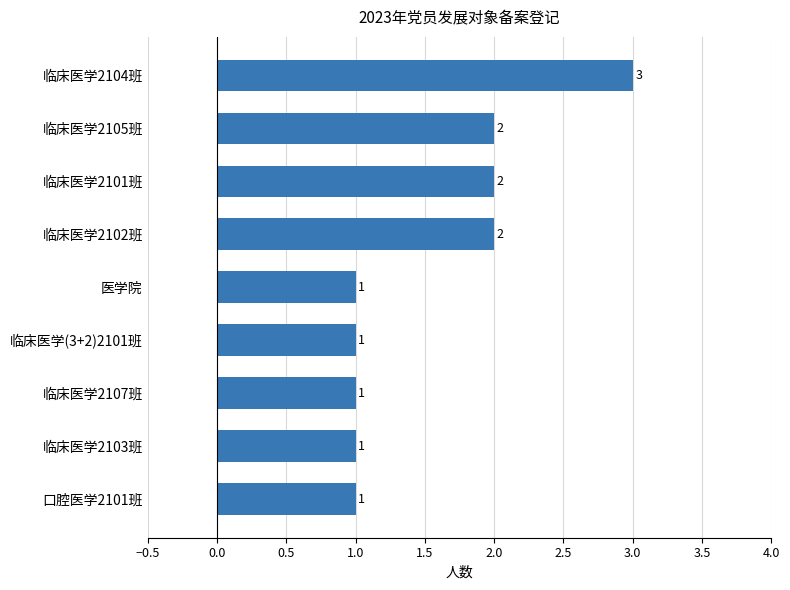

Are the bars horizontal?

Yes